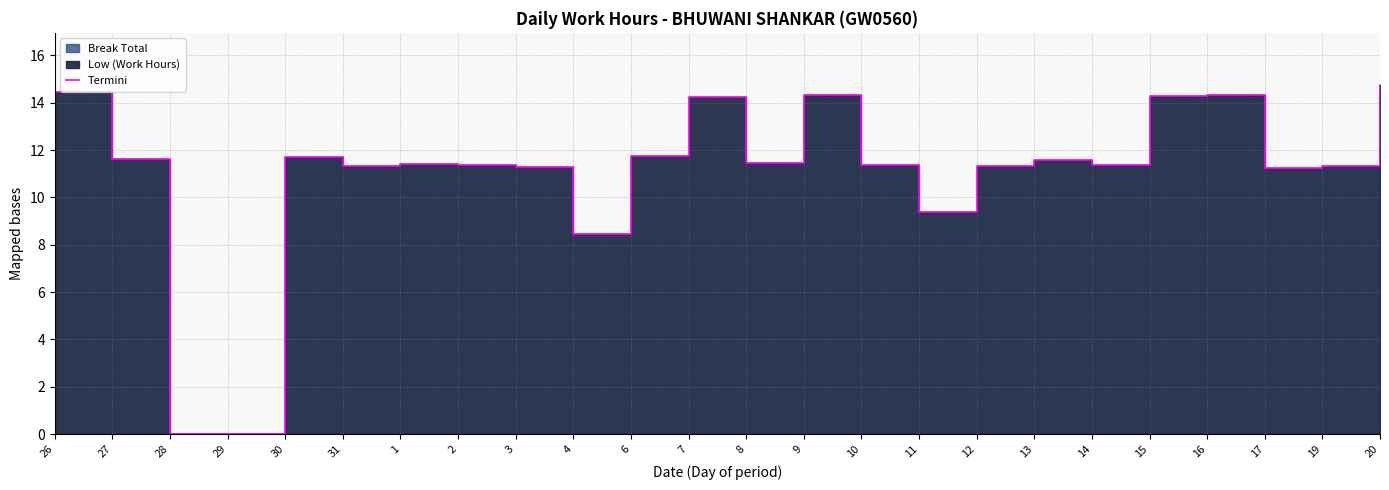

Rank the categories by value from lowest to highest.

28, 29, 4, 11, 17, 3, 31, 19, 12, 2, 10, 14, 1, 8, 13, 27, 30, 6, 7, 15, 9, 16, 26, 20